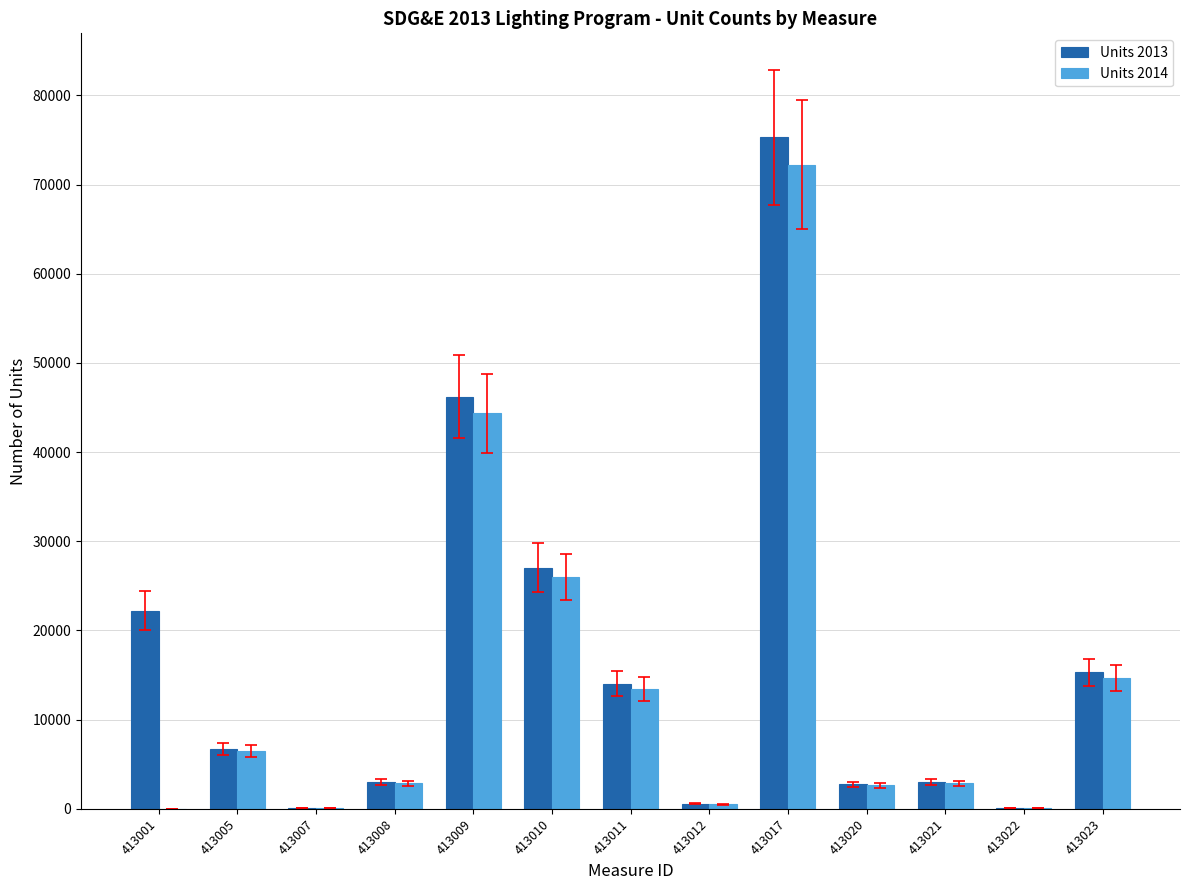

How many data points does each series have?

13